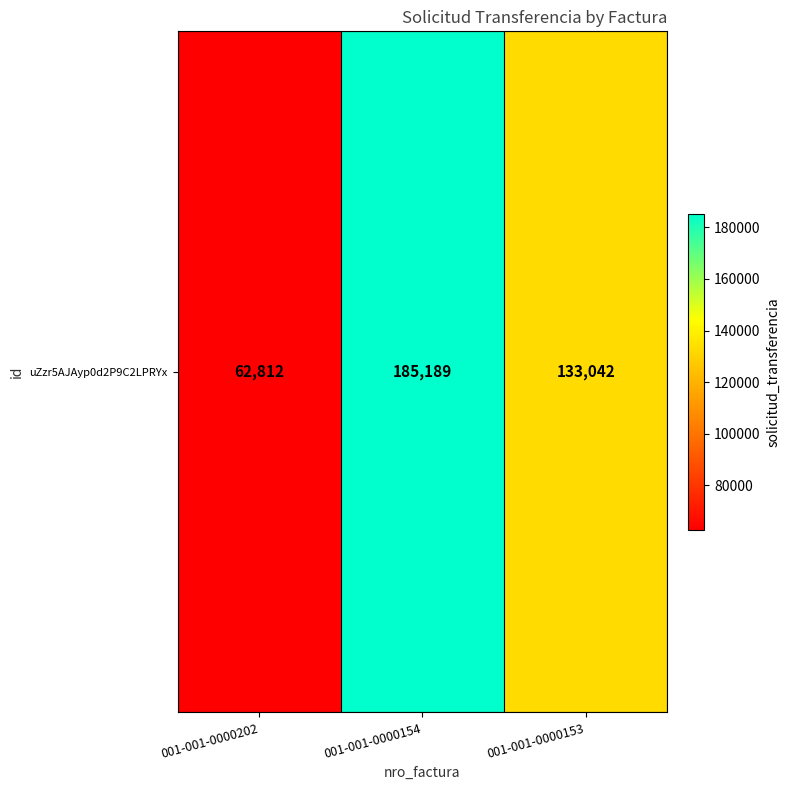

Reading left to right, list all the values displayed in this chart.

62812	185189	133042